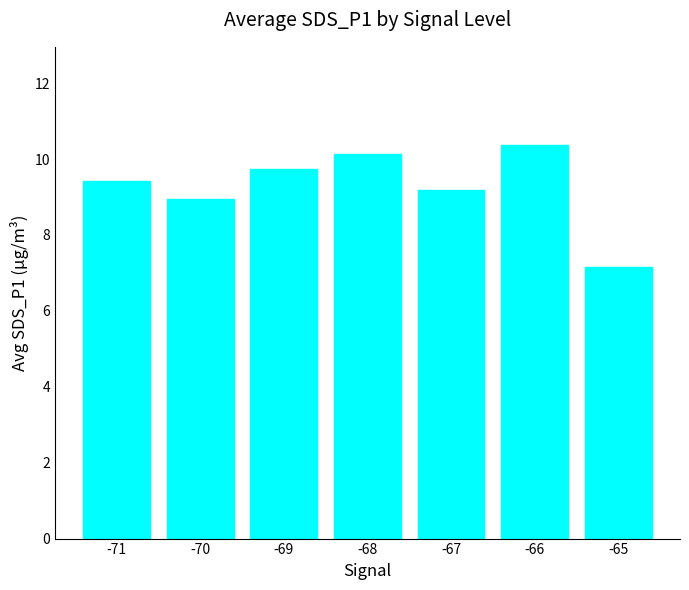

Rank the categories by value from highest to lowest.

-66, -68, -69, -71, -67, -70, -65